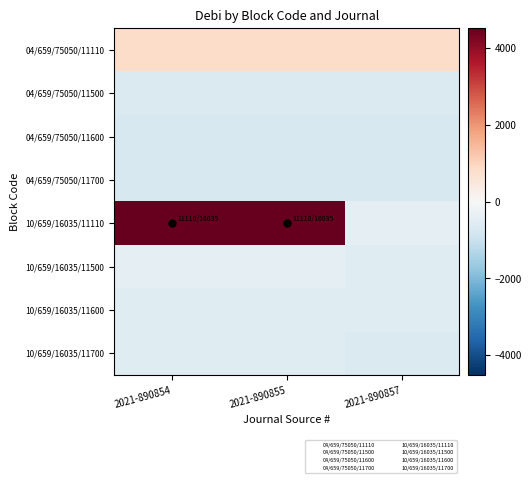

What is the maximum value shown in the chart?

4515.2